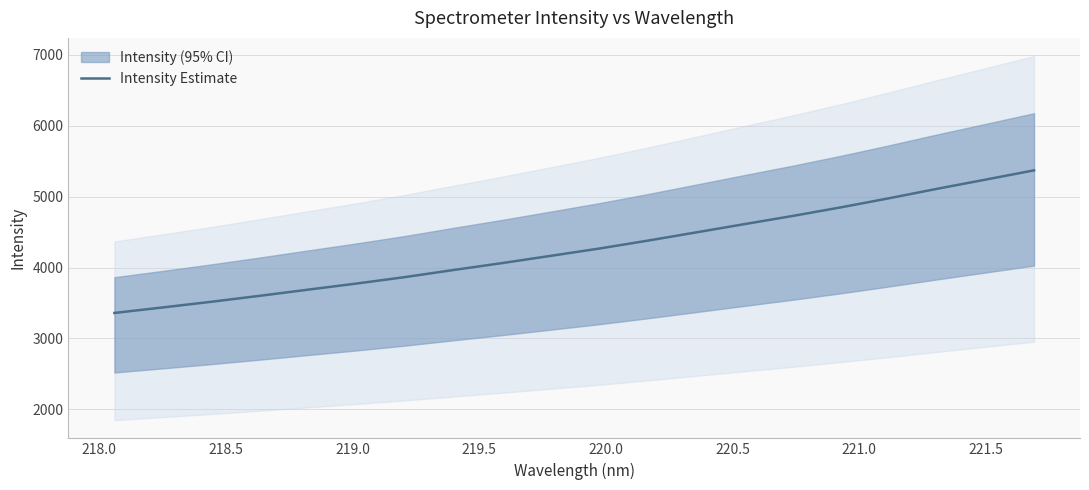

What is the highest value of the Intensity Estimate series?

5371.5